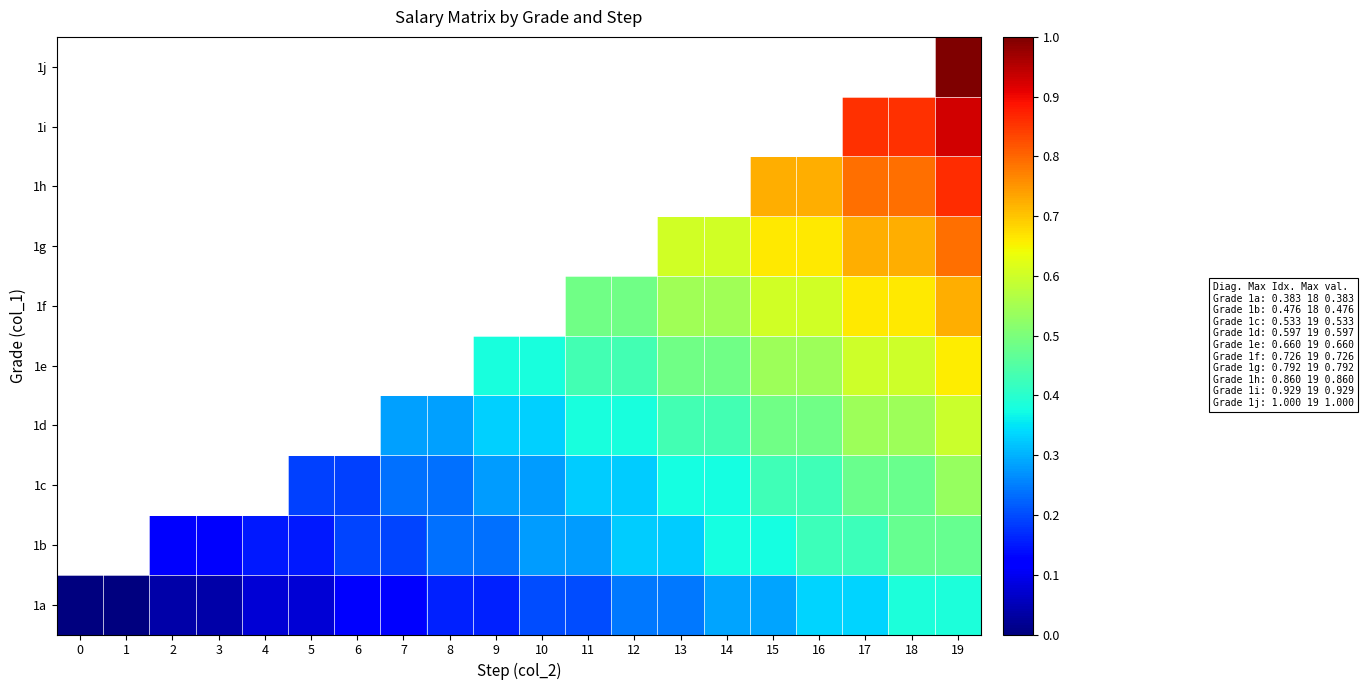

At how many categories does at least one series exceed 0?

18